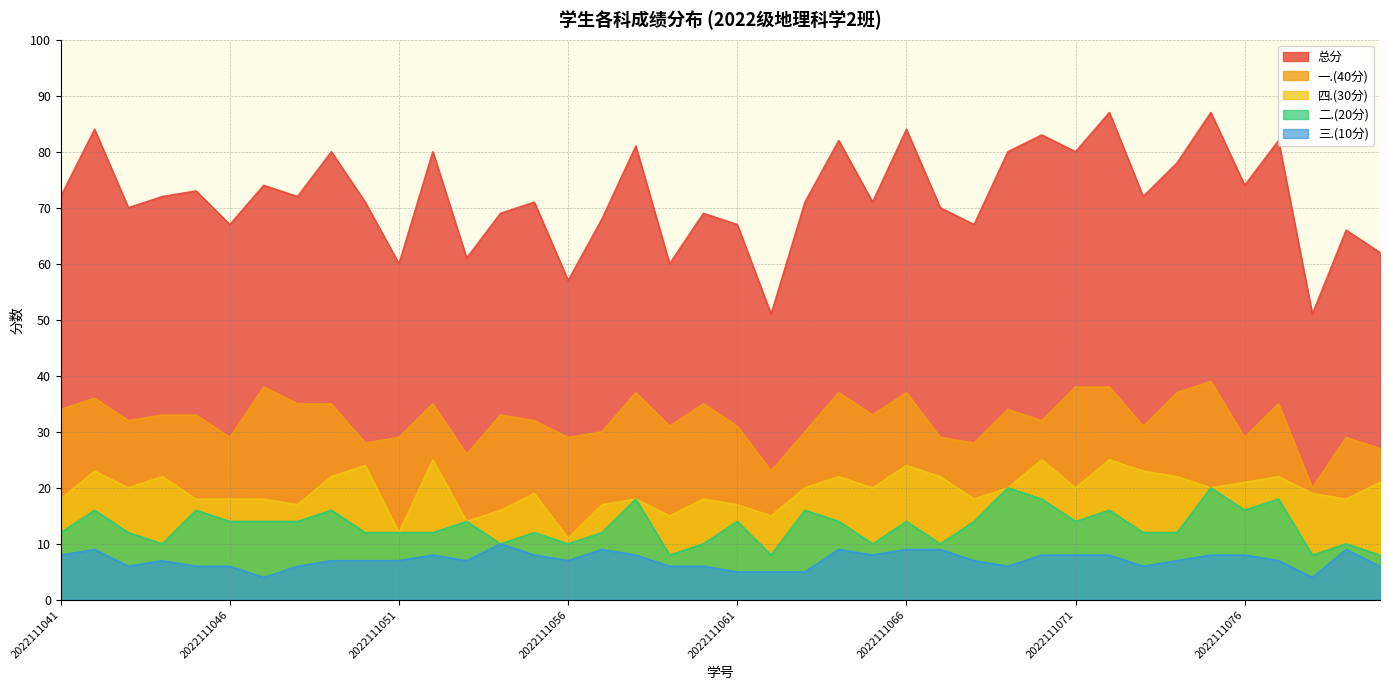

What is the difference between the second highest and second lowest values in the 四.(30分) series?

13